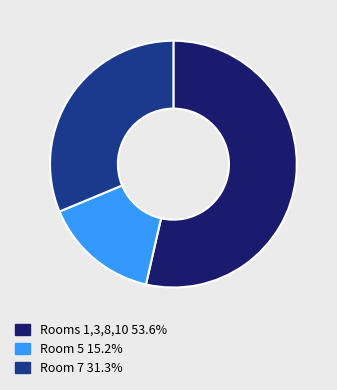

How many slices are in this pie chart?

3